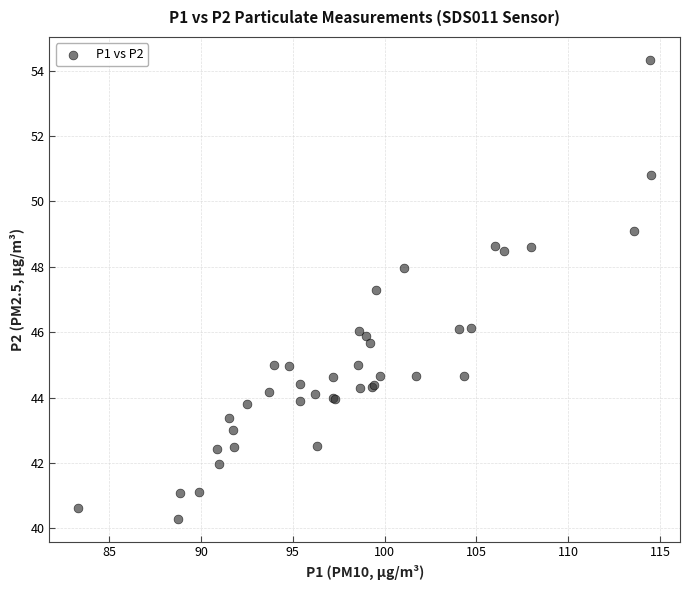

What Y value in the scatter plot is closest to 47?

47.3